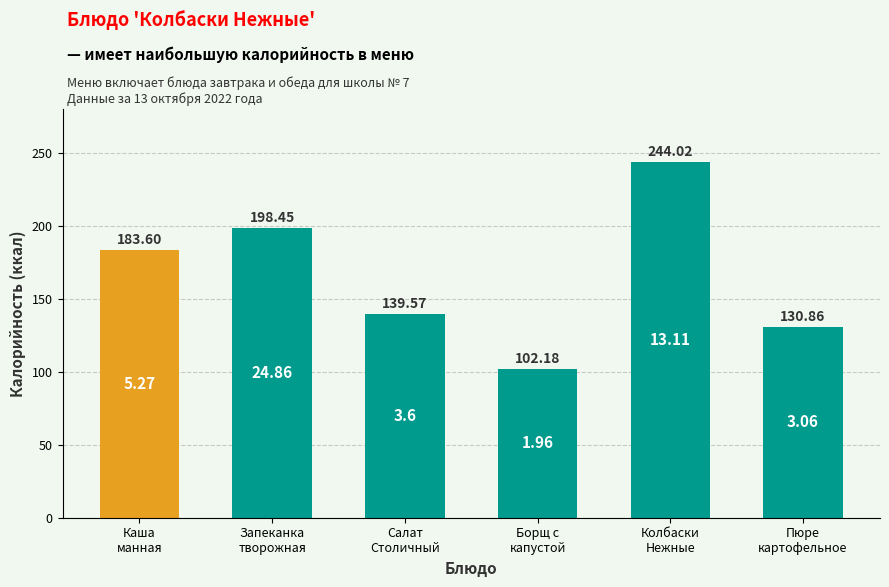

Are the bars grouped side by side (vs. stacked)?

No